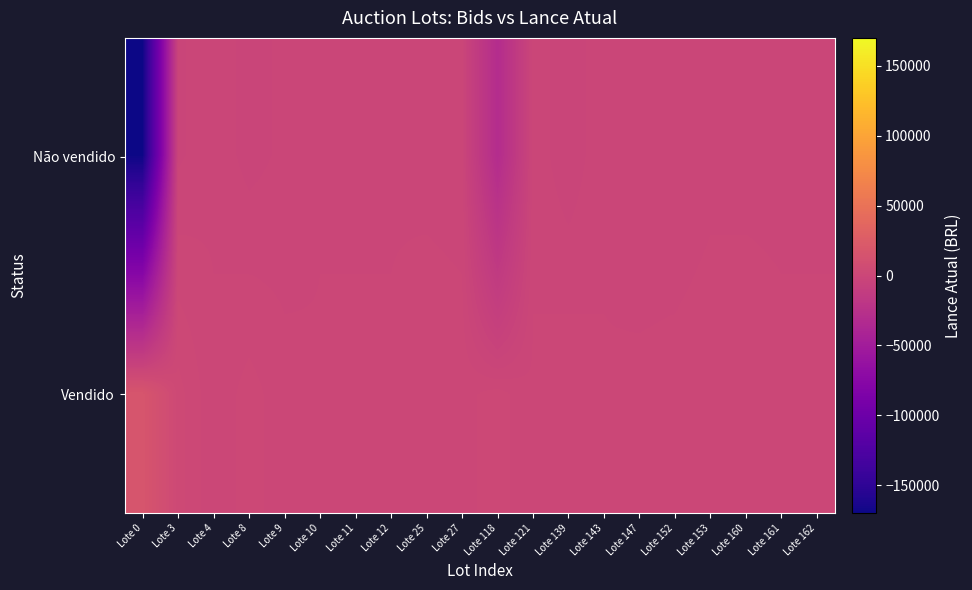

Rank the series at Lote 160 from lowest to highest value.

Não vendido, Vendido